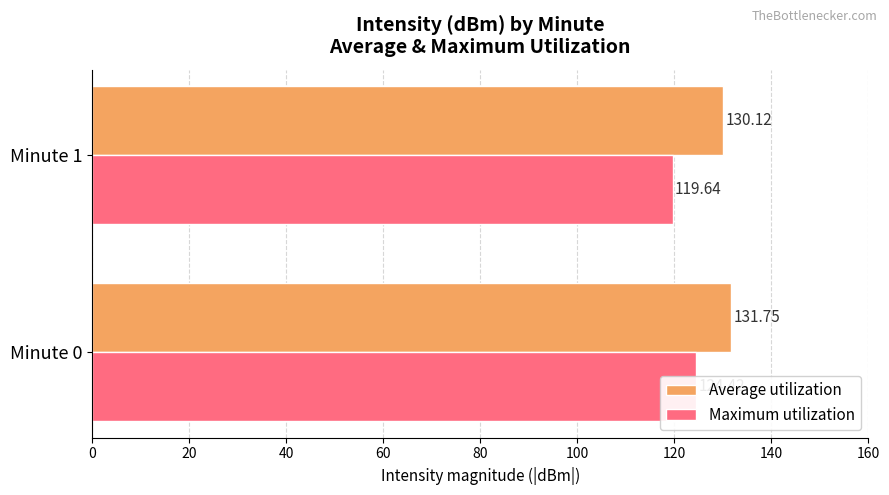

Reading left to right, list all the values displayed in this chart.

Average utilization: 0=131.8	20=130.1
Maximum utilization: 0=124.4	20=119.6